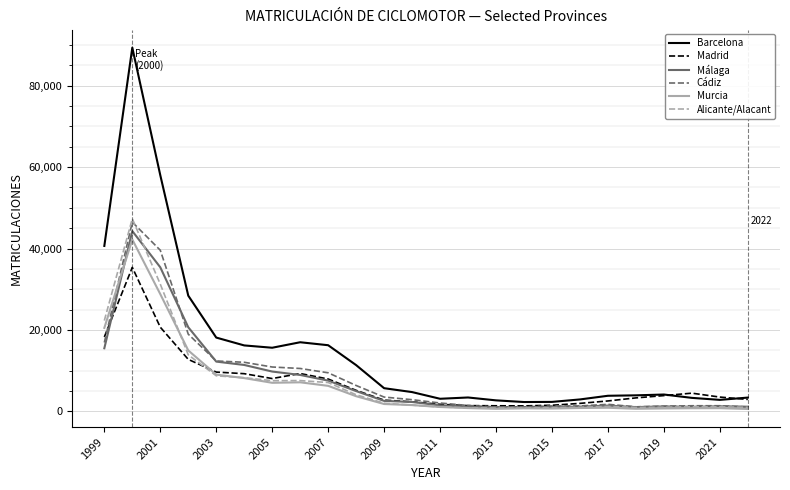

Is this an area chart (filled region under the line)?

No